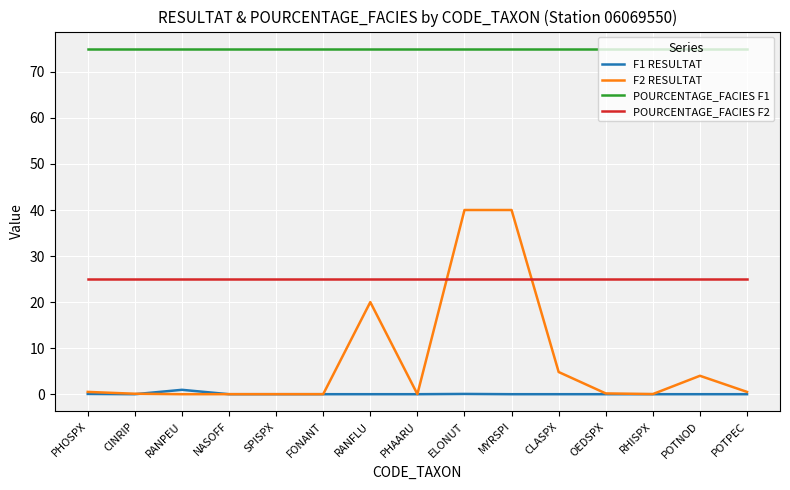

Which series has the widest spread of values?

F2 RESULTAT